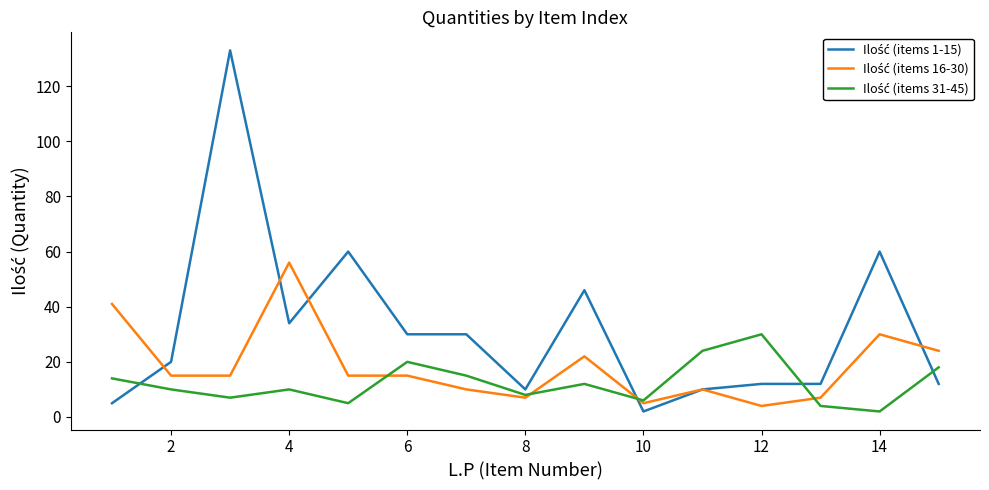

What is the greatest value displayed?

133